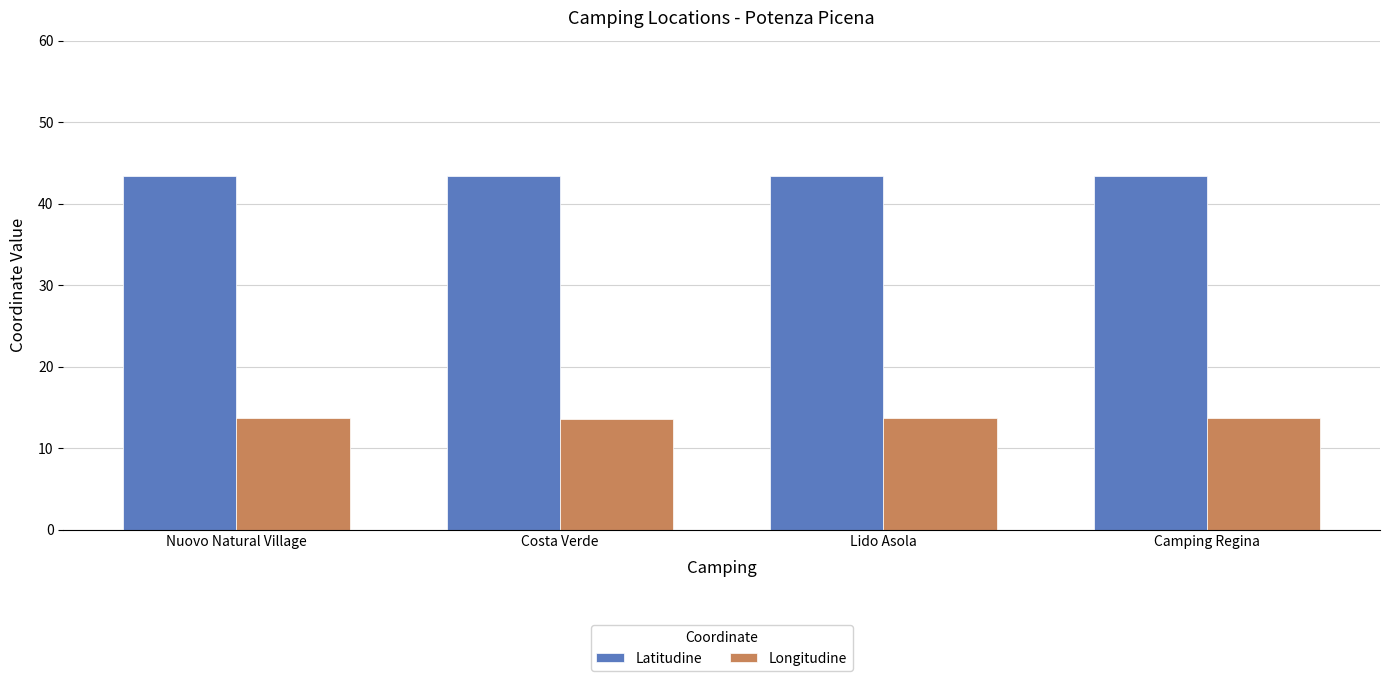

Count the Latitudine values in the range 43 to 44.

4